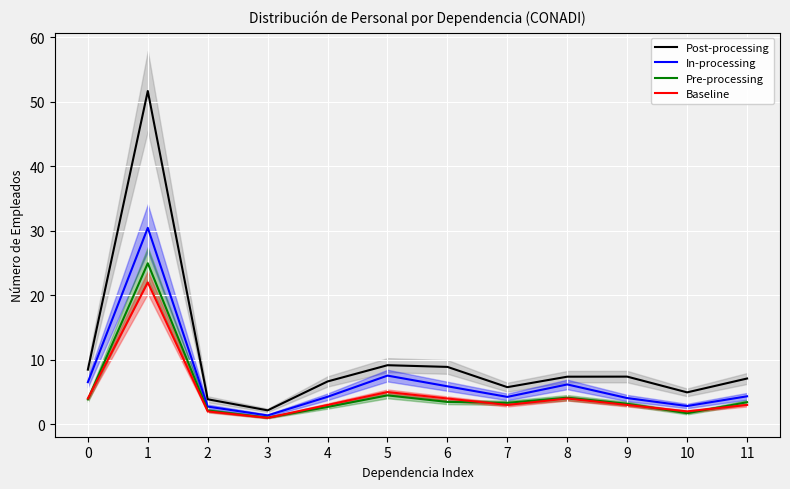

Between 6 and 5, which is larger?

5